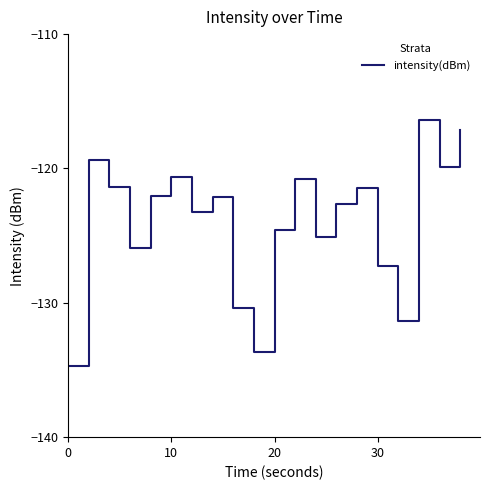

What is the greatest value displayed?

-116.4